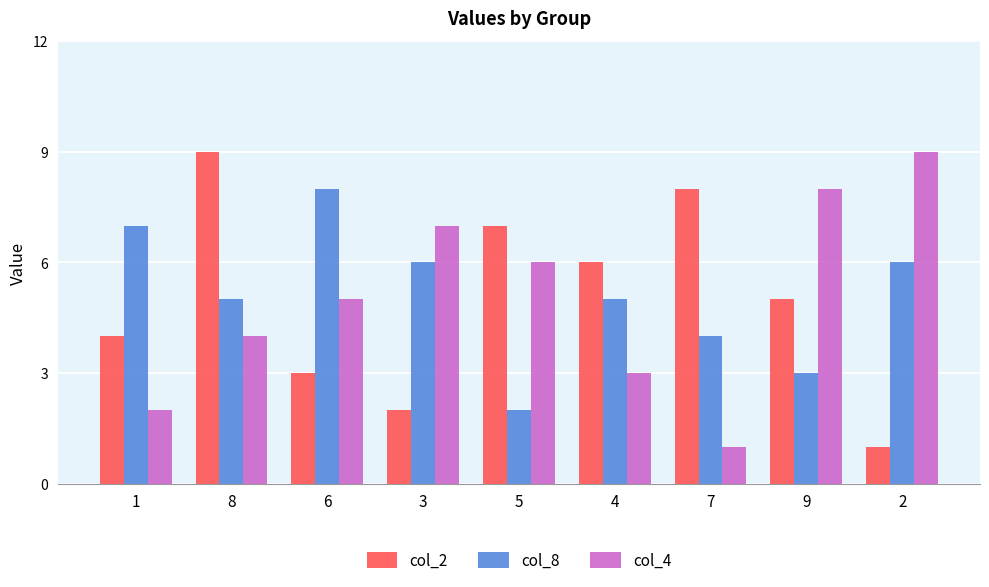

Is the value of col_4 at 8 greater than the value of col_2 at 3?

Yes